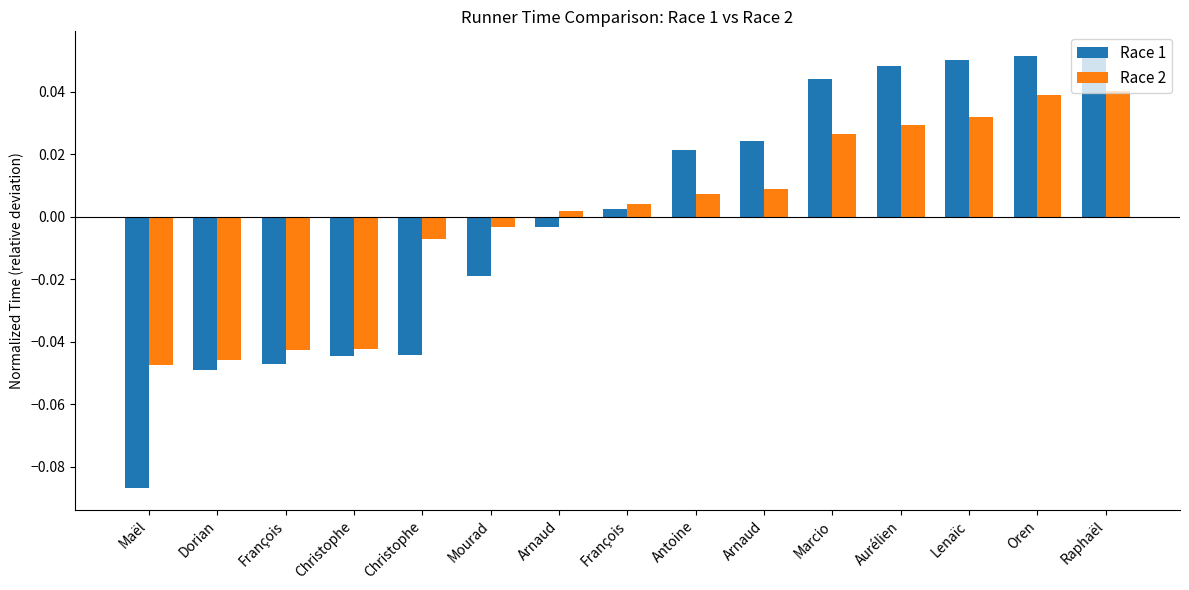

At which category does the chart reach its peak across all series?

Raphaël